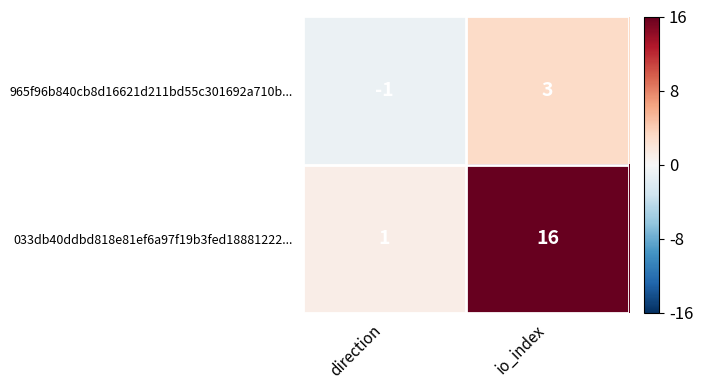

Rank the series by their maximum value, from lowest to highest.

965f96b840cb8d16621d211bd55c301692a710b..., 033db40ddbd818e81ef6a97f19b3fed18881222...